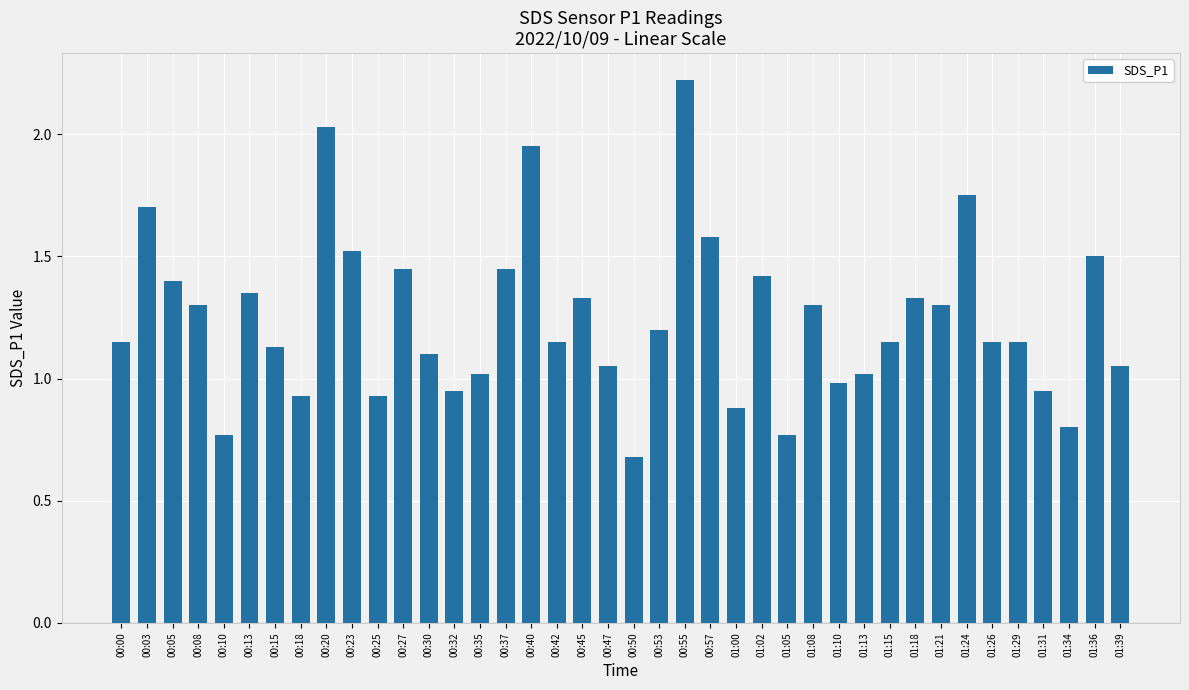

The chart shows a value of 1.1 at 01:26. True or false?

True